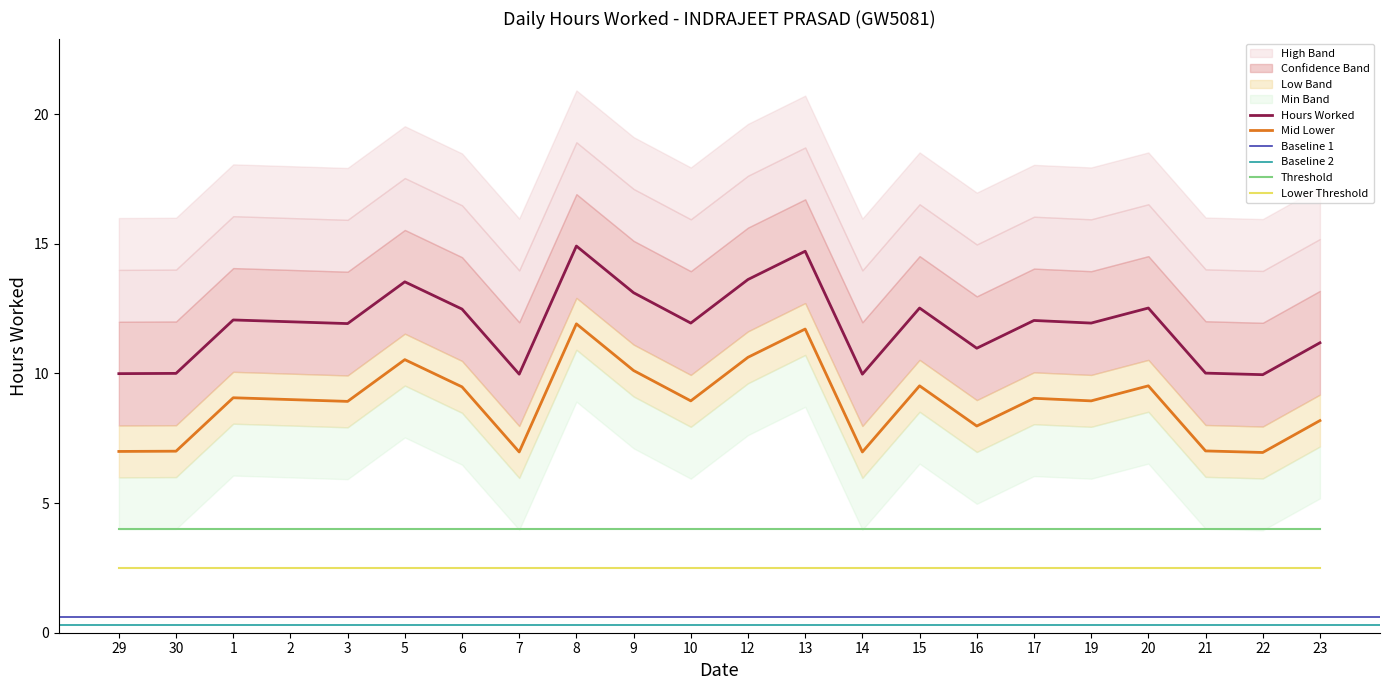

What is the sum of the Low Band values at 15 and 9?

17.6